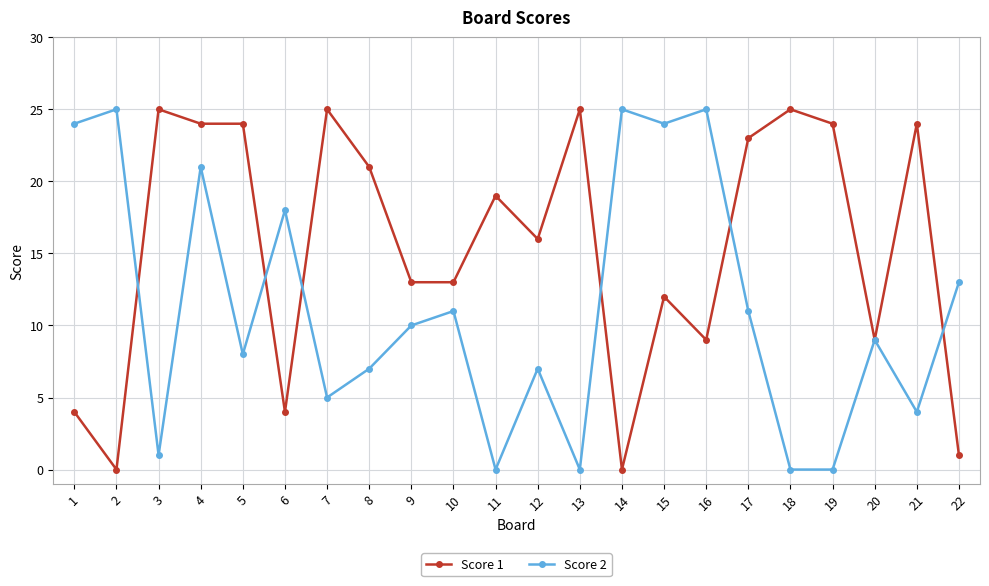

What is the difference between the highest and lowest values at 12?

9